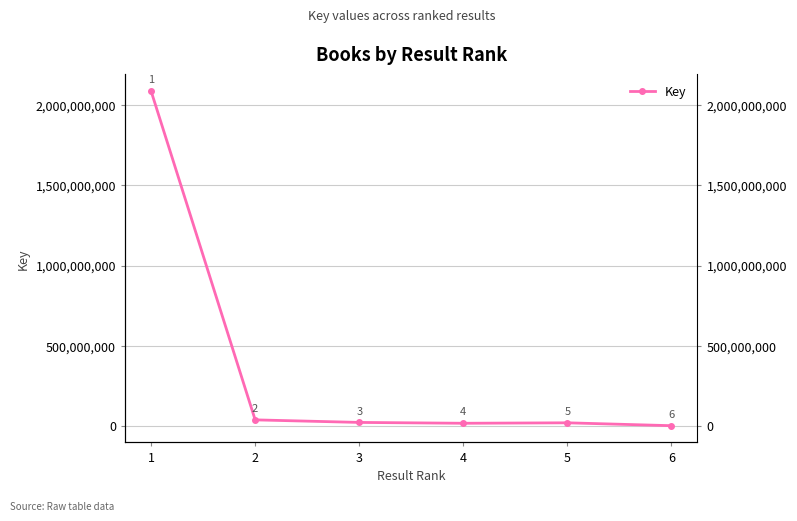

How many data points are above 22137739?

2